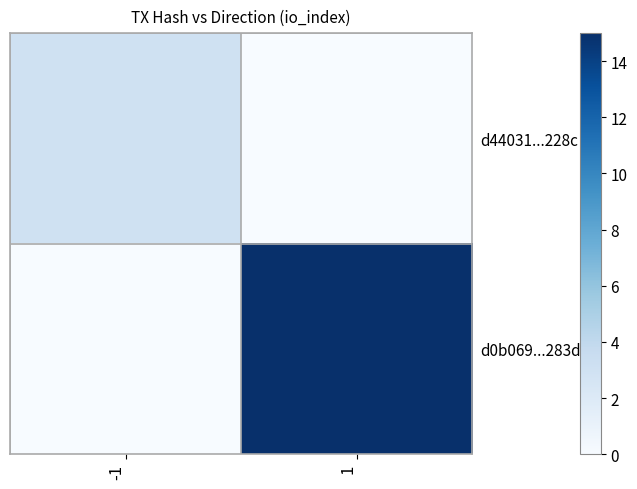

At 1, list the series in order from smallest to largest.

d44031...228c, d0b069...283d